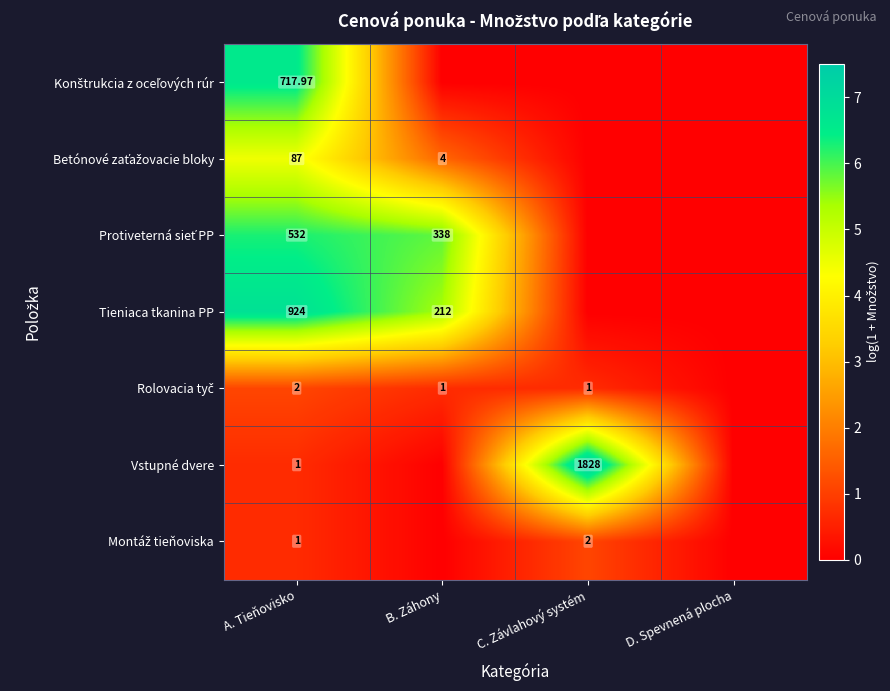

Between C. Závlahový systém and A. Tieňovisko, which is larger?

A. Tieňovisko